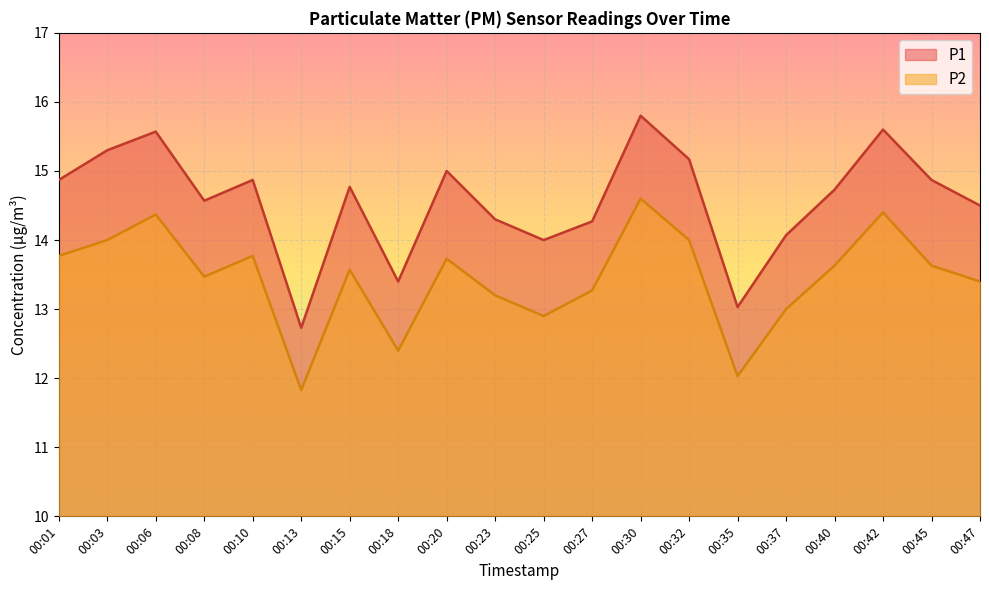

How many lines are shown in the chart?

2